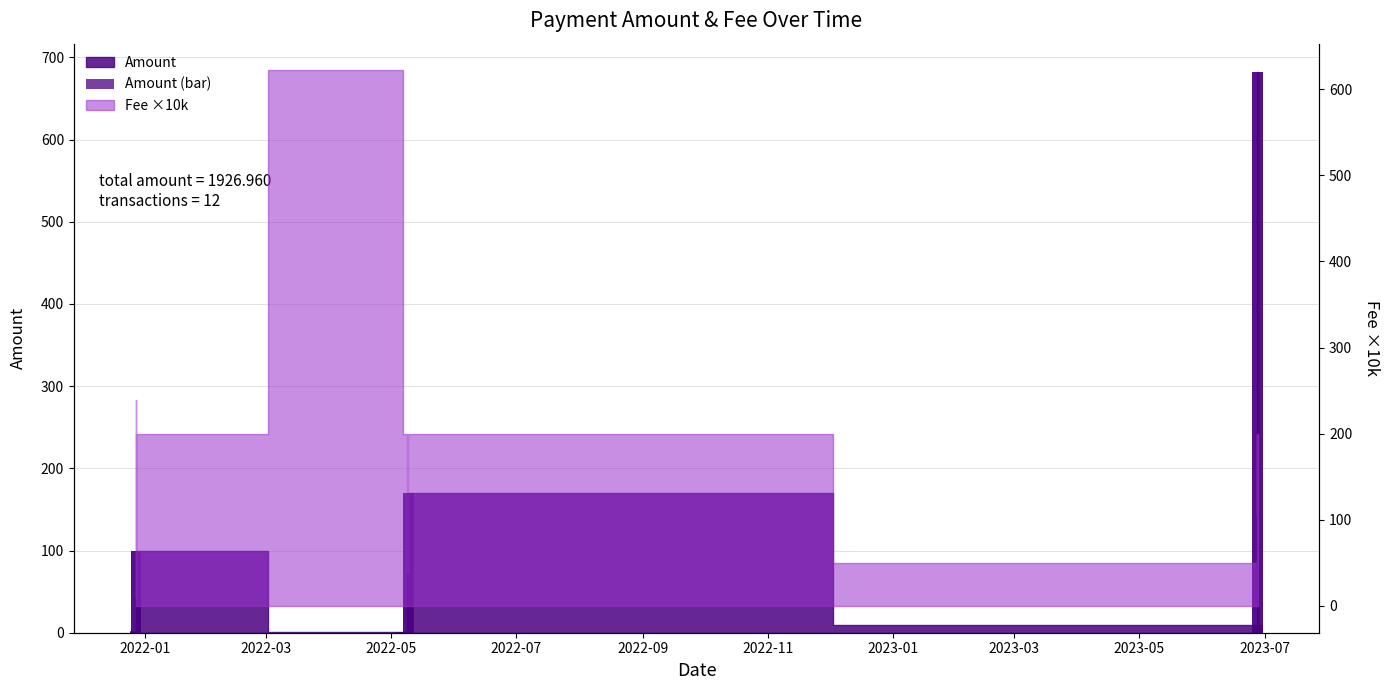

The chart shows a value of 1.0 at 2022-03. True or false?

True